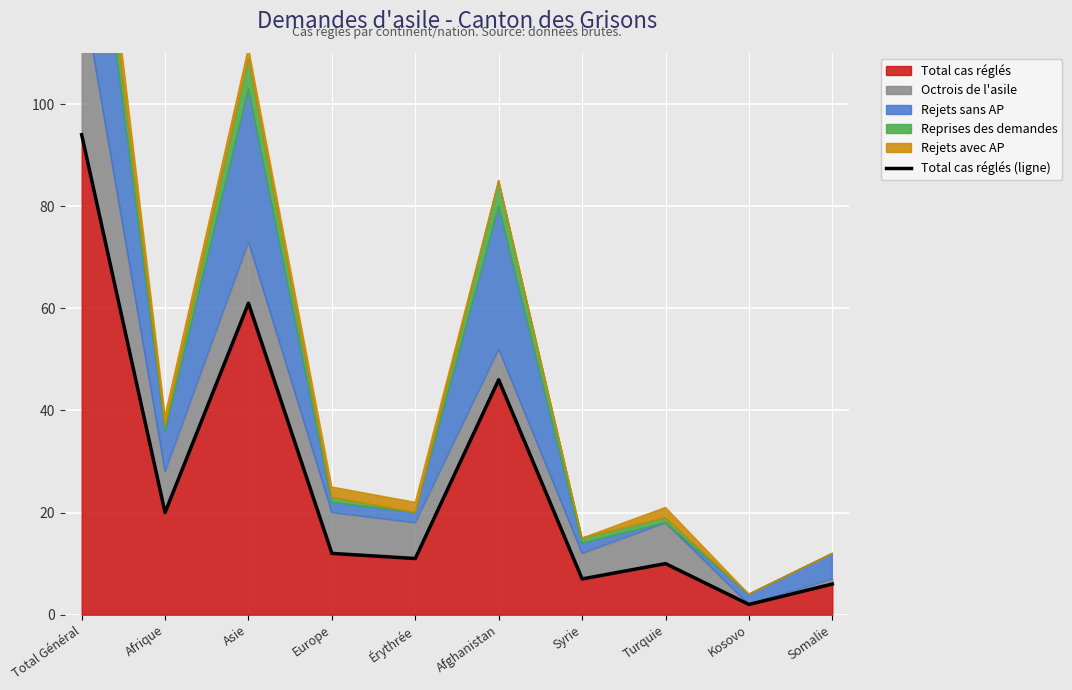

What is the sum of all values?

269